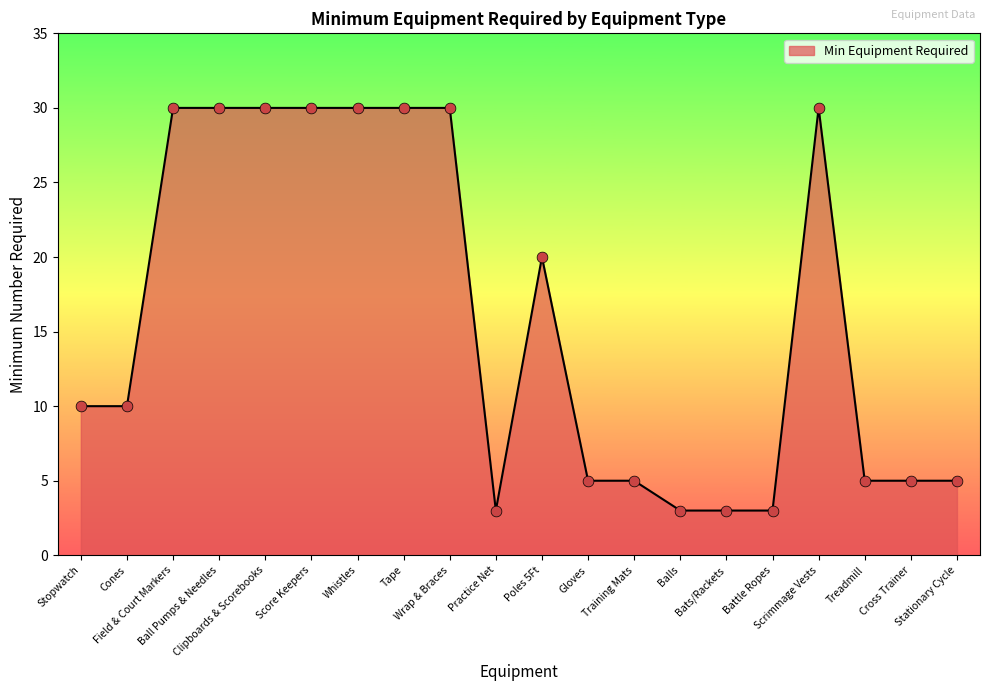

What is the ratio of the value at Tape to the value at Stopwatch?

3.0